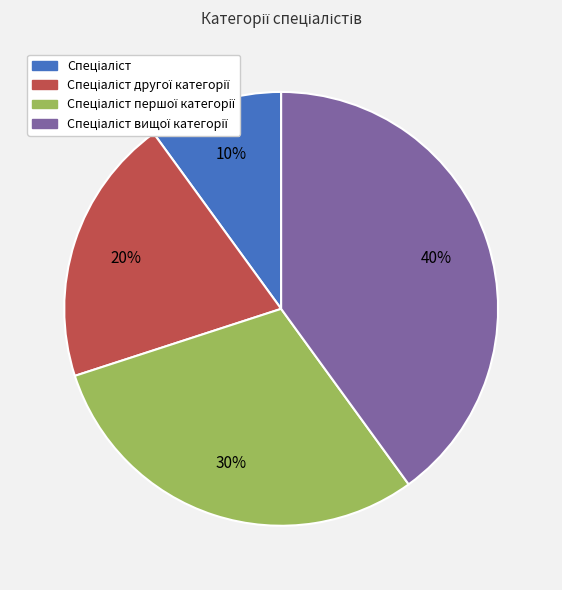

To the nearest percent, what is the average slice percentage?

25%